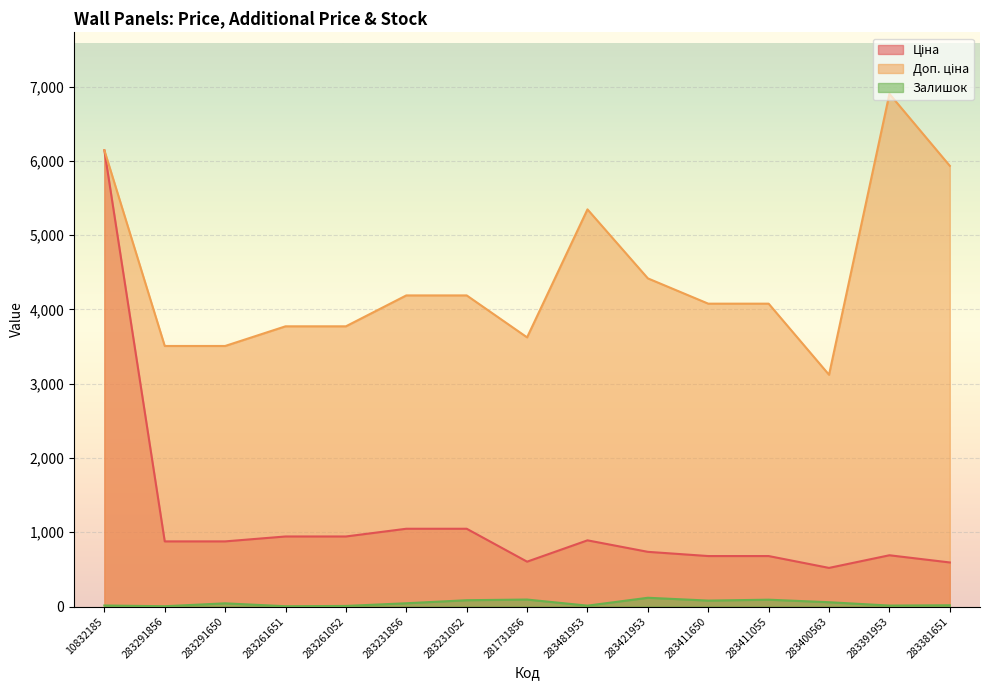

True or false: Залишок and Доп. ціна intersect in this chart.

False